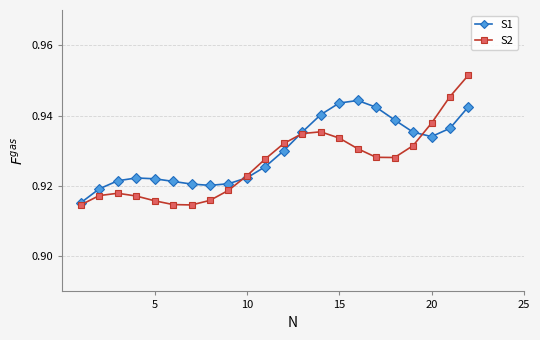

How many series are shown in this chart?

2